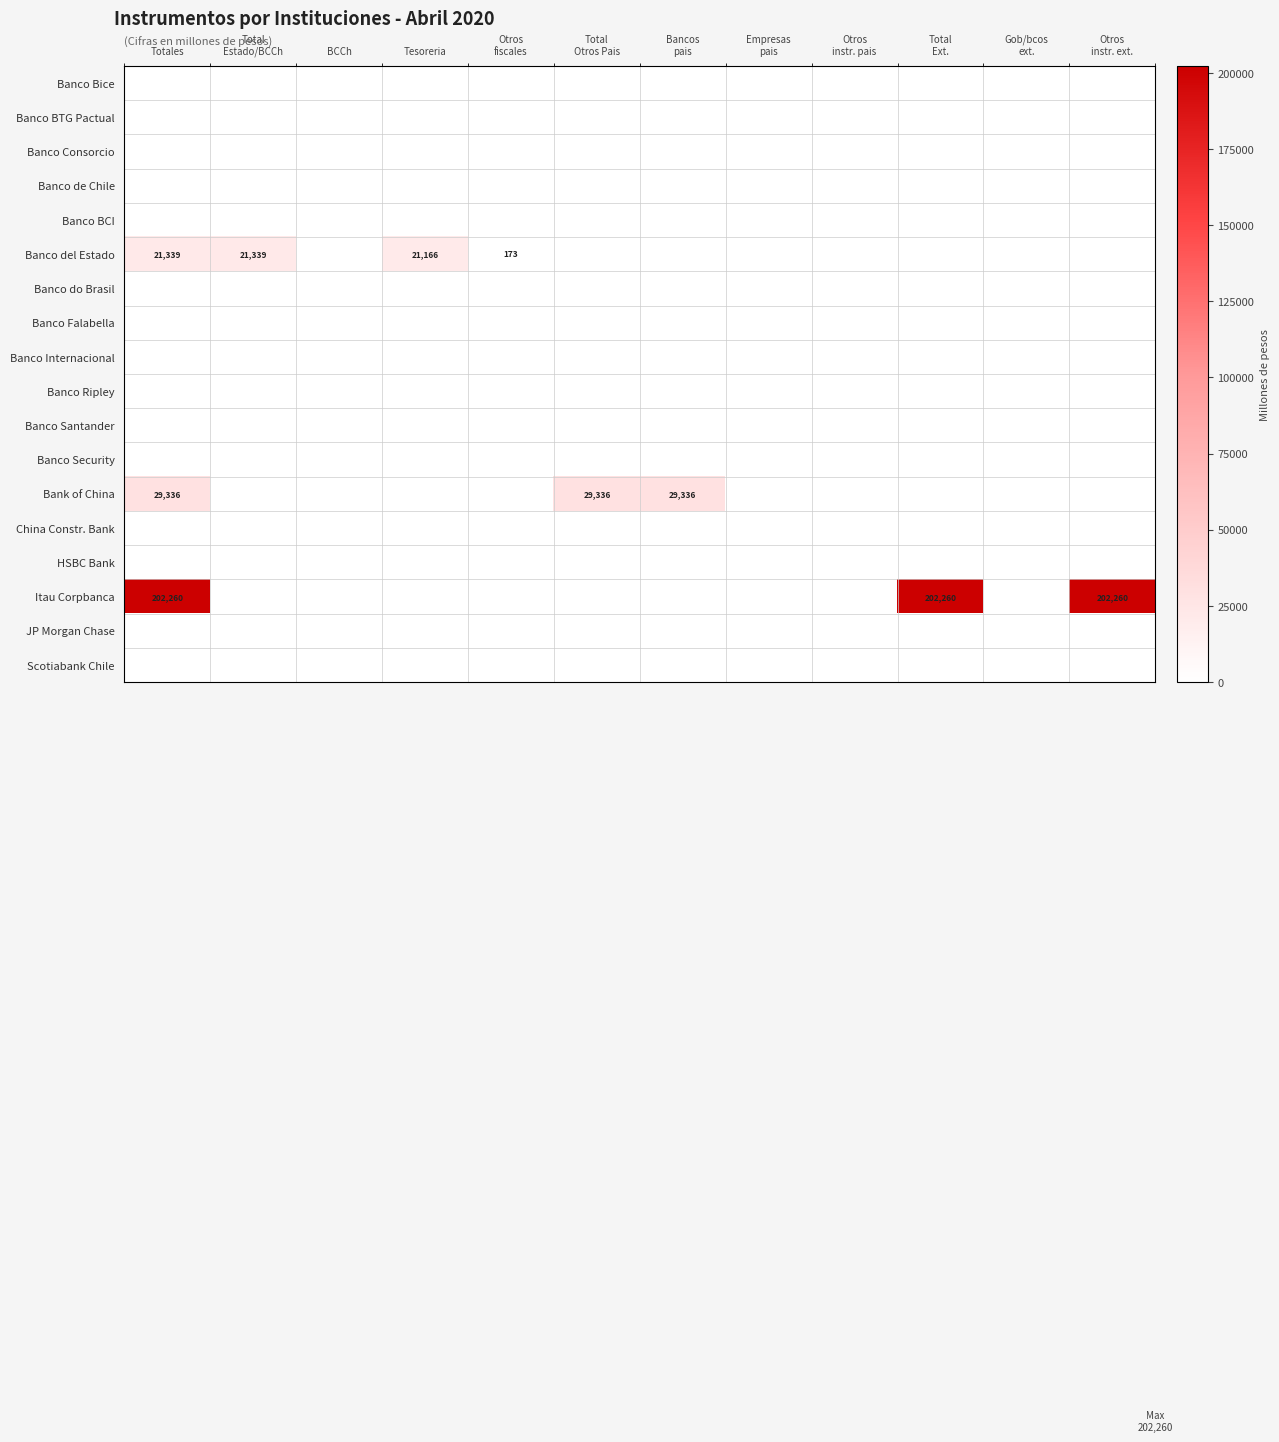

At which label is JP Morgan Chase closest to 0?

Totales